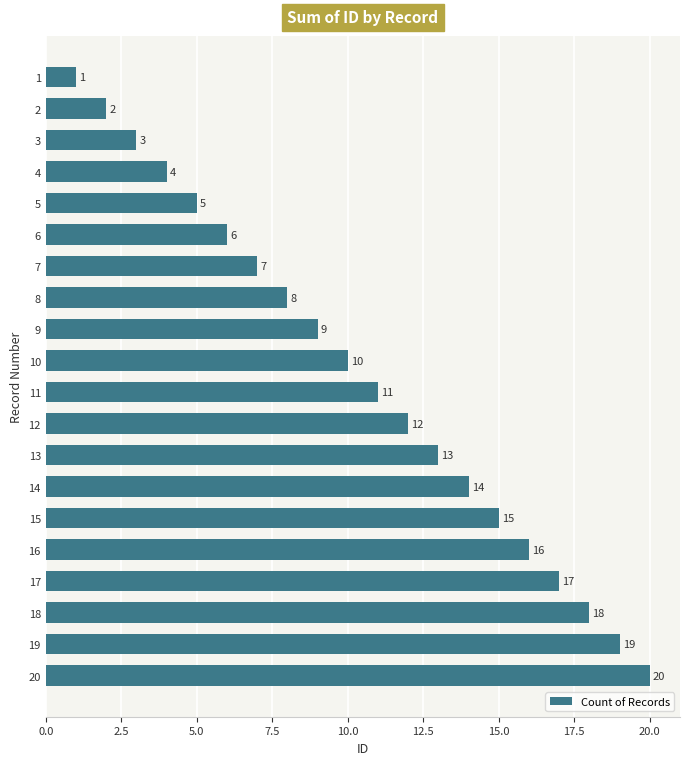

What is the difference between the maximum and second lowest values?

18